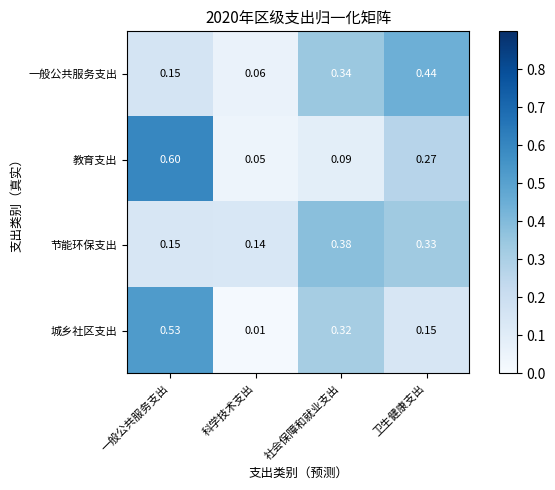

At which label is 节能环保支出 closest to 0?

科学技术支出